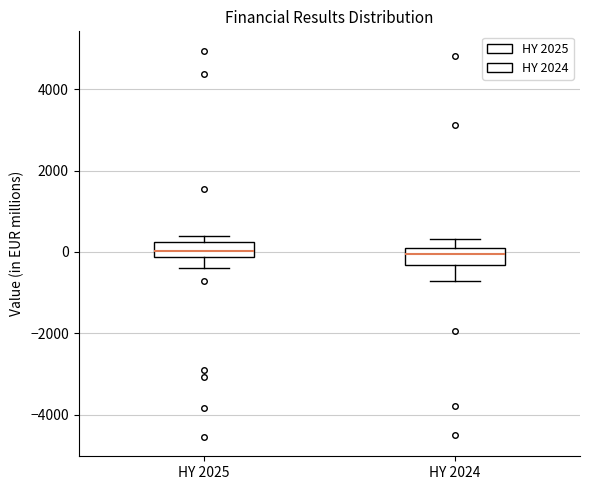

Reading left to right, read every box against the y-axis: the position of its median line, the range the box covers, and the ends of its whiskers. The values are not printed on the chart, so give them approximately, as read against the axis.

HY 2025: median 0, box -200 to 200, whiskers -400 to 400
HY 2024: median 0, box -400 to 200, whiskers -800 to 400